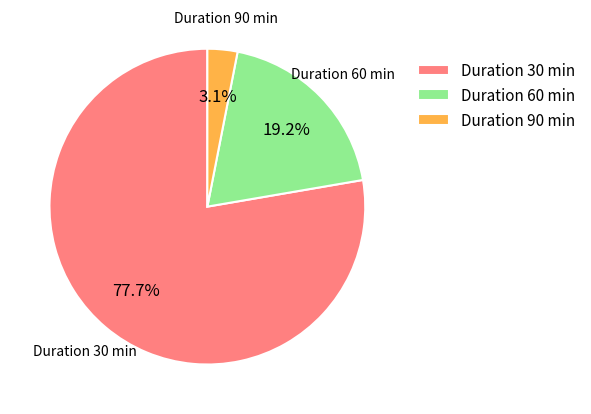

What is the largest slice in the pie chart?

Duration 30 min